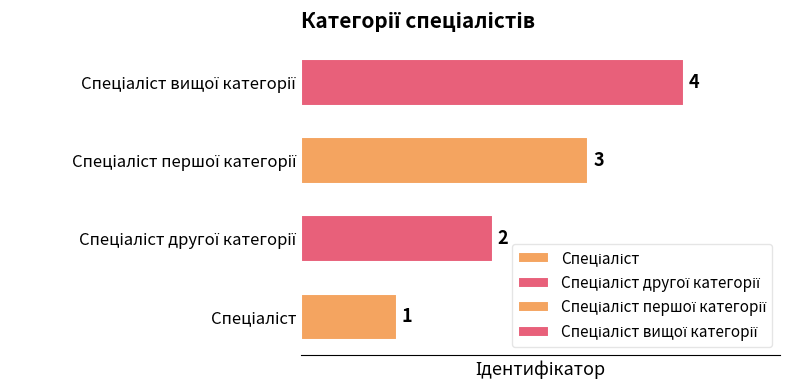

Reading left to right, list all the values displayed in this chart.

Спеціаліст=1	Спеціаліст другої категорії=2	Спеціаліст першої категорії=3	Спеціаліст вищої категорії=4